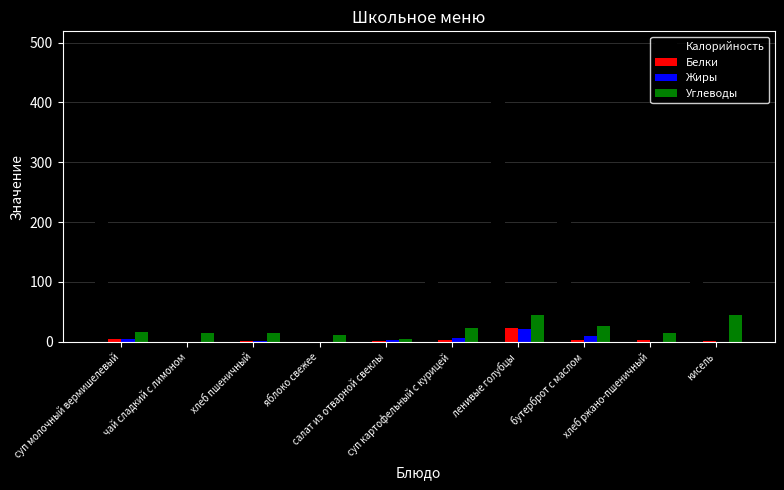

What is the sum of all Белки values?

42.6